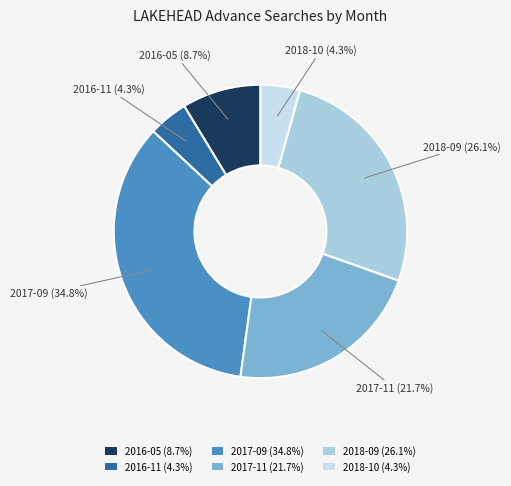

How much of the chart is everything except 2018-09?

73.9%